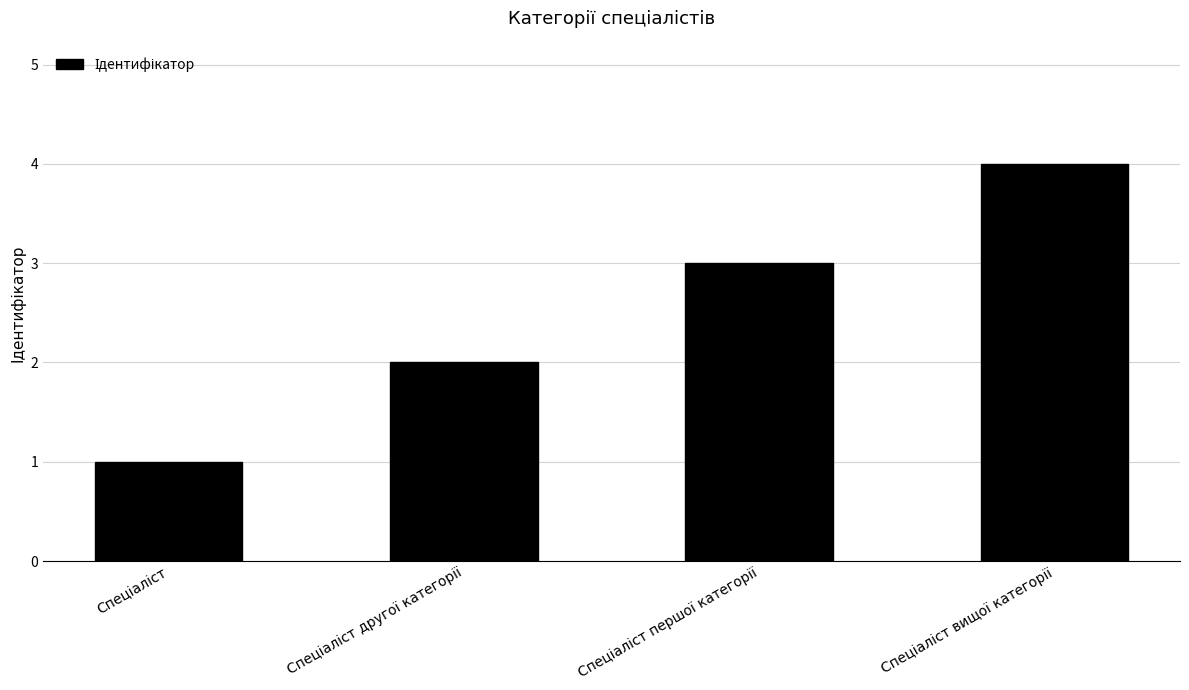

What is the greatest value displayed?

4